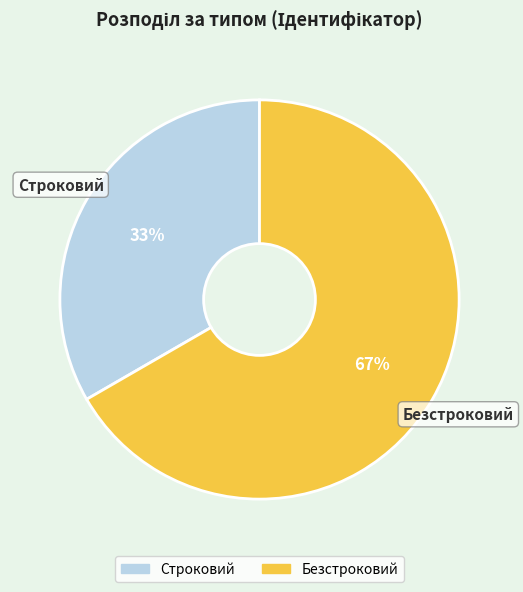

Is the sum of Строковий and Безстроковий greater than half?

Yes